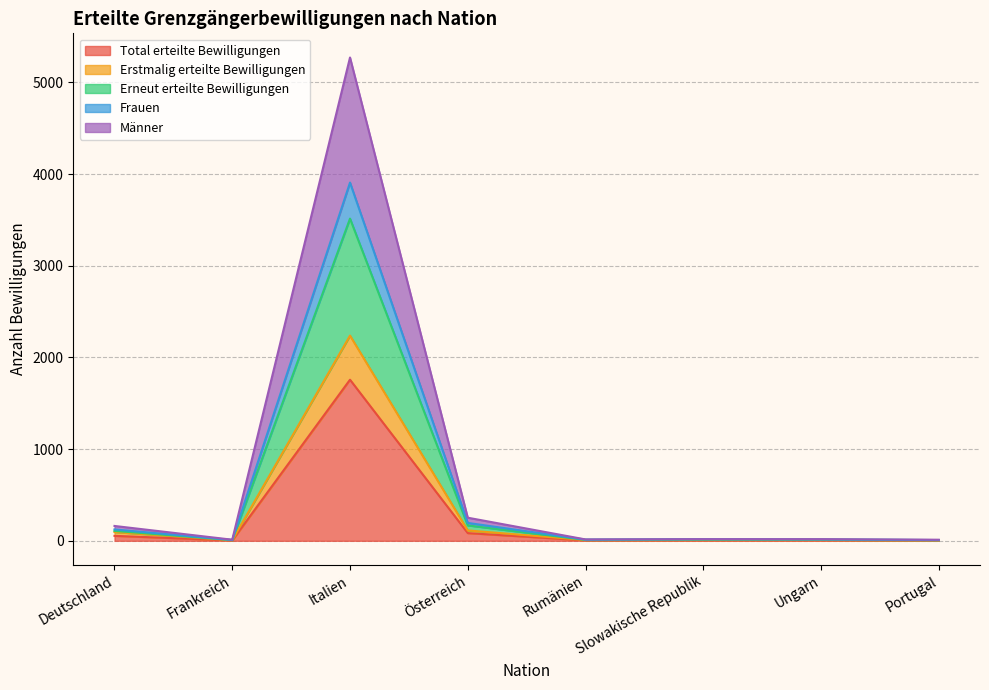

What are all the series names shown in the legend?

Total erteilte Bewilligungen, Erstmalig erteilte Bewilligungen, Erneut erteilte Bewilligungen, Frauen, Männer